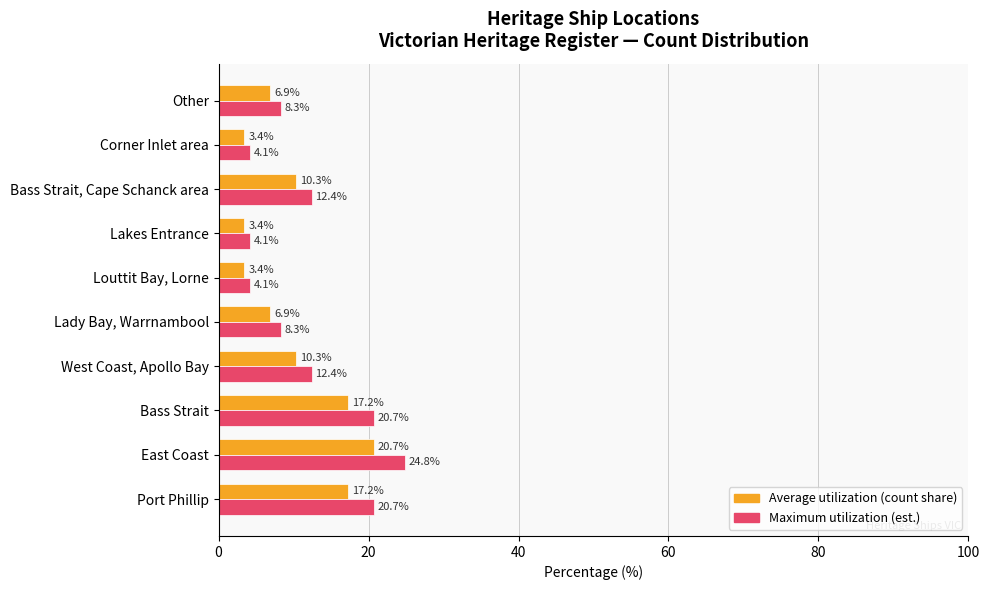

Count the number of data series in this chart.

2